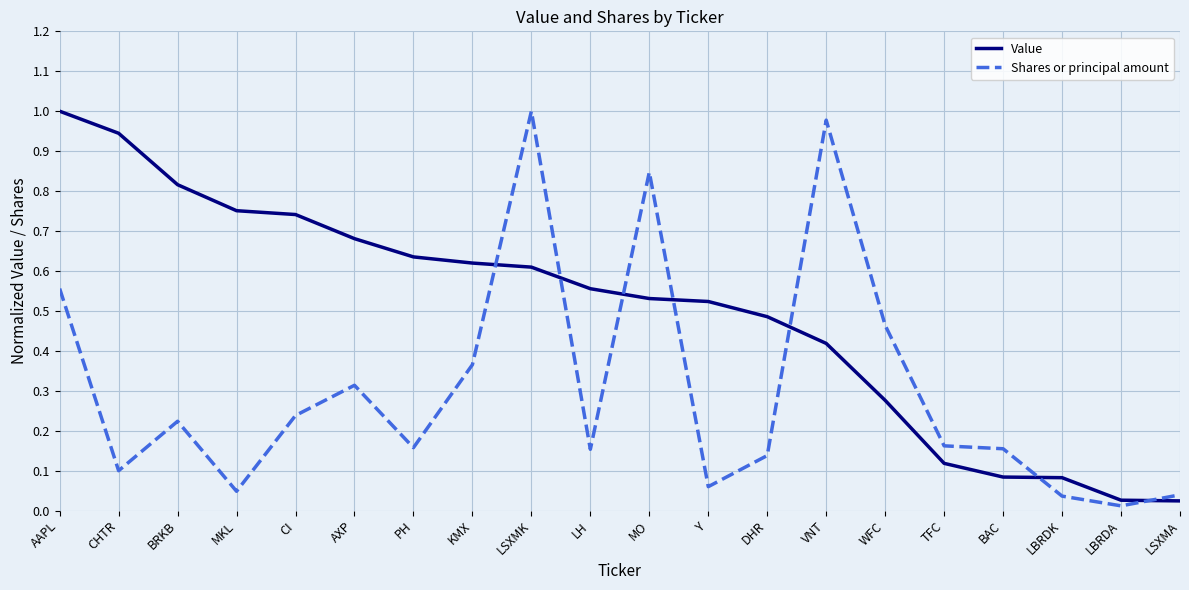

Is it true that Shares or principal amount equals 0.0 at LBRDA?

True